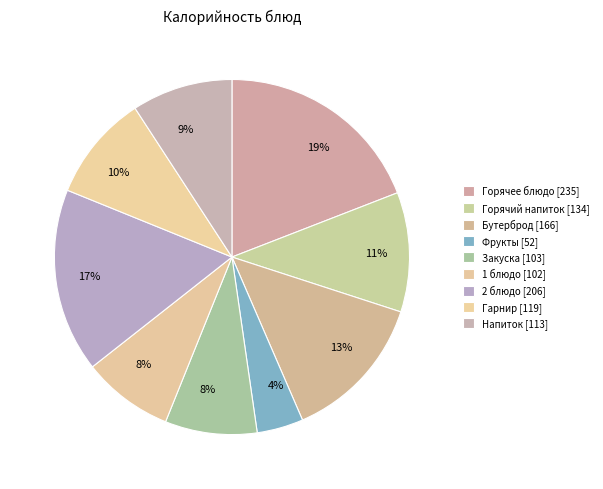

Approximately how many times larger is the value at Горячий напиток compared to Гарнир?

1.1